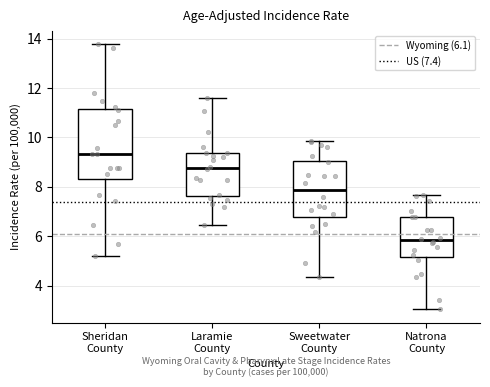

Comparing the boxes themselves (not the whiskers), which one is the tallest?

Sheridan County